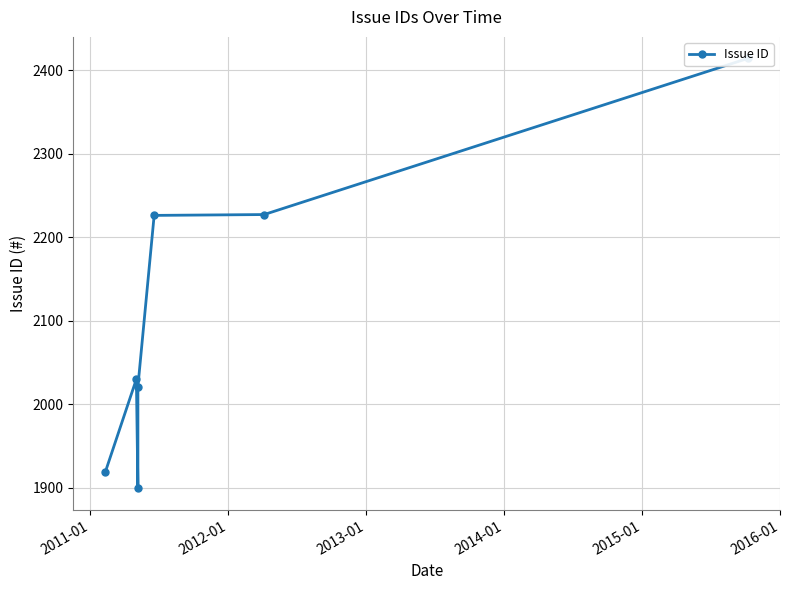

Reading right to left, extract all data points from this chart.

2414	2227	2226	2021	1899	2030	1919